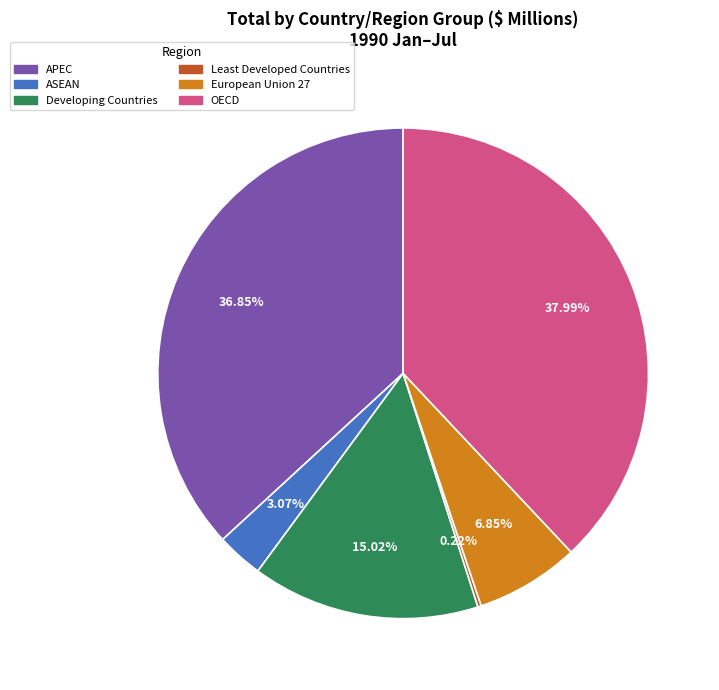

Which category has the biggest portion of the pie?

OECD